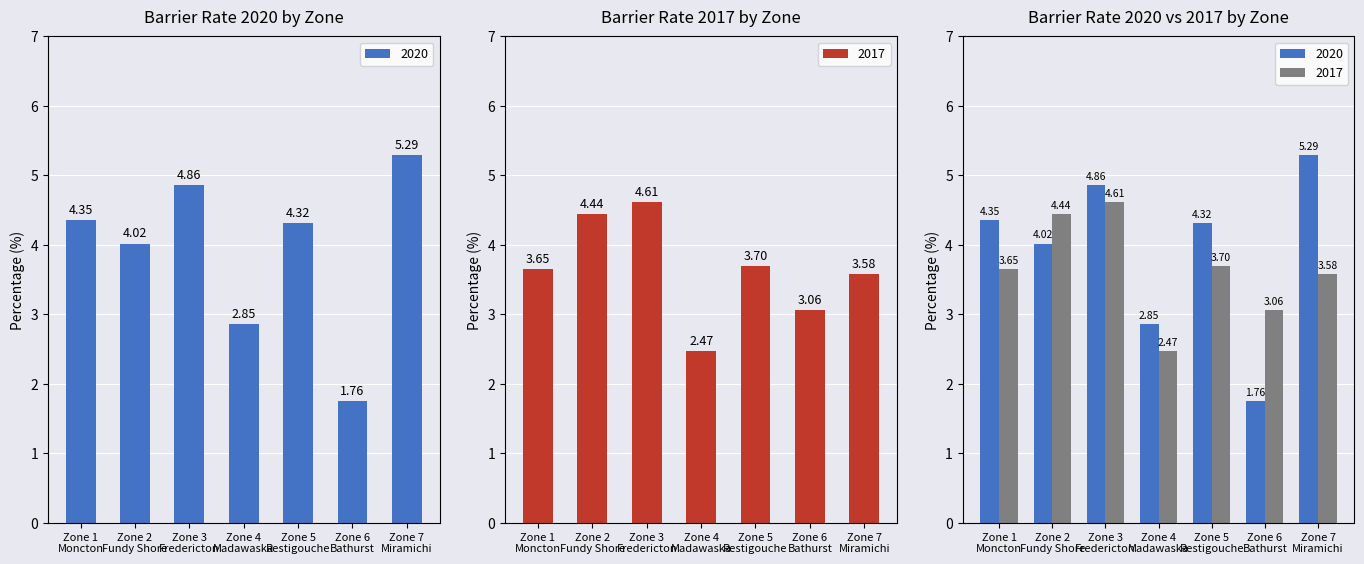

Between Zone 3 Fredericton and Zone 4 Madawaska, which series saw the biggest shift?

2017